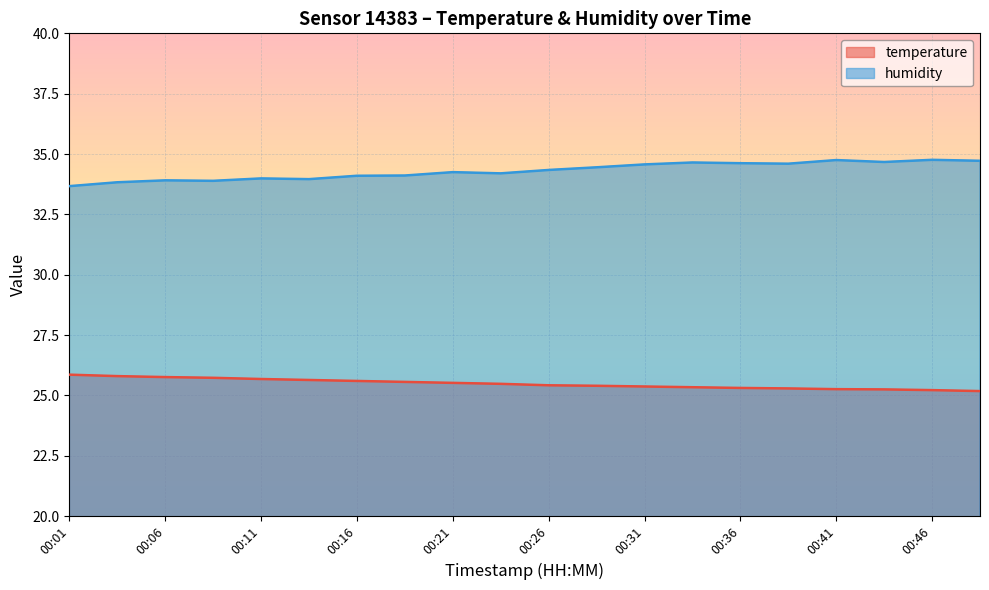

Between 00:04 and 00:16, which series saw the biggest shift?

humidity